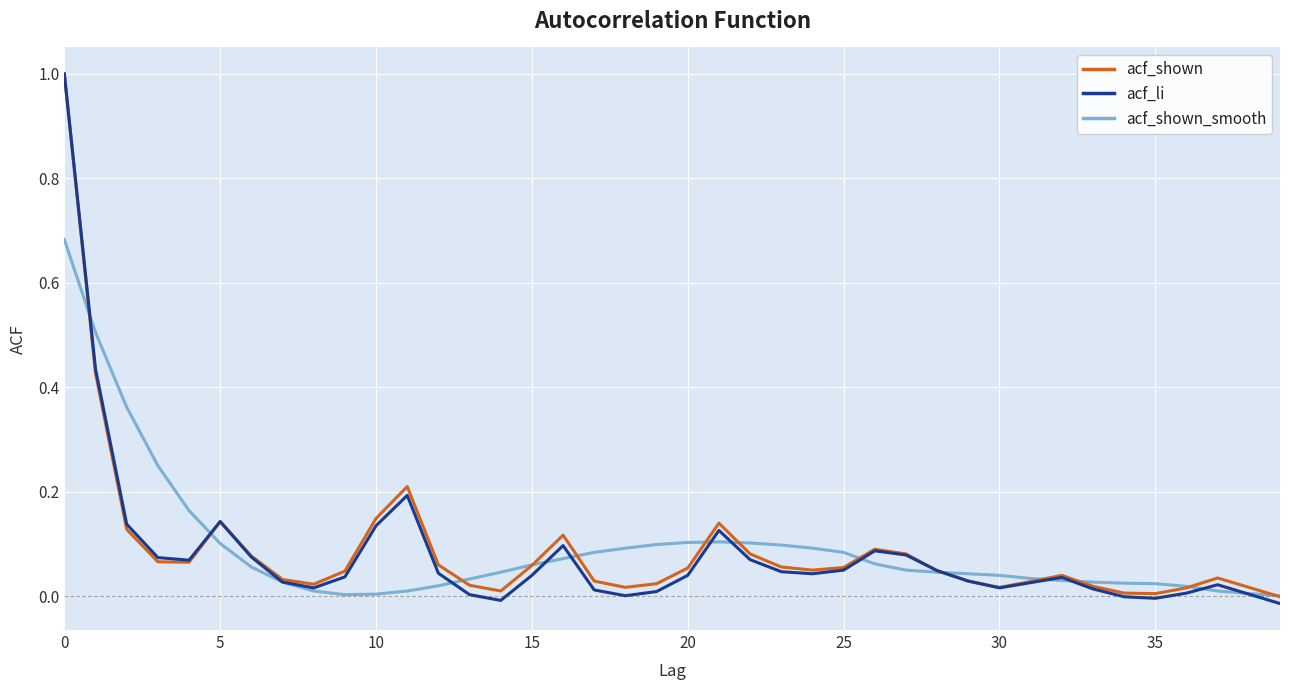

What is the maximum value for acf_shown?

1.0